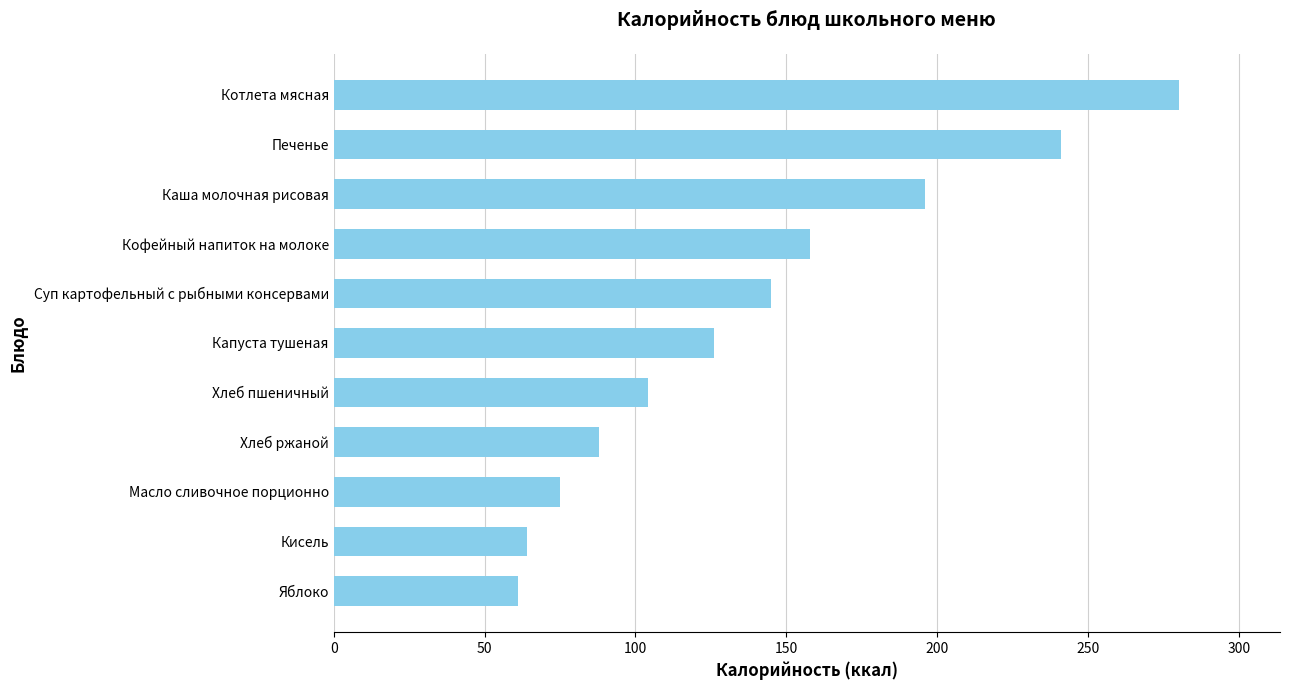

Between Каша молочная рисовая and Хлеб ржаной, which is larger?

Каша молочная рисовая